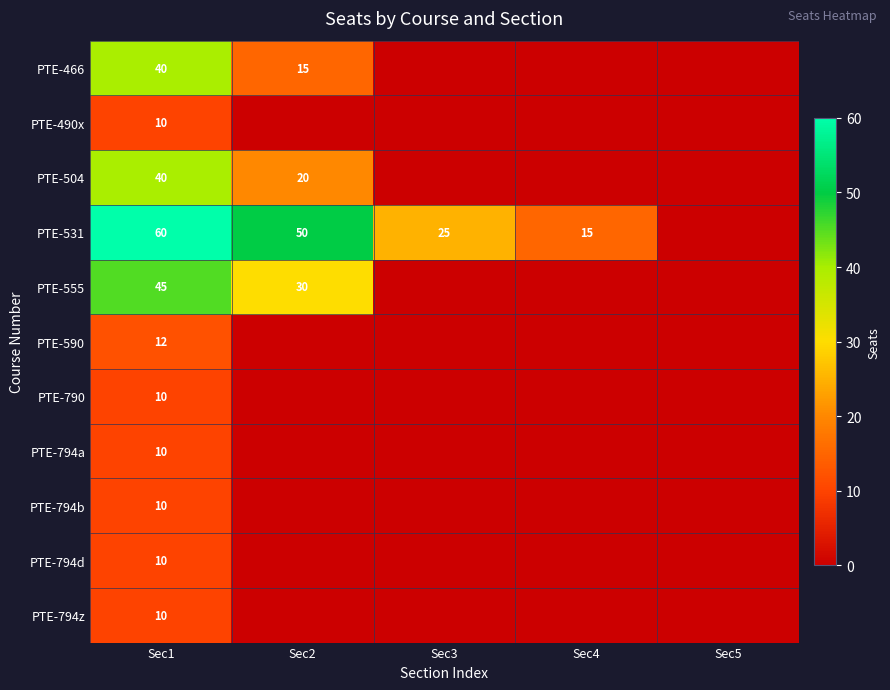

How many series are shown in this chart?

11